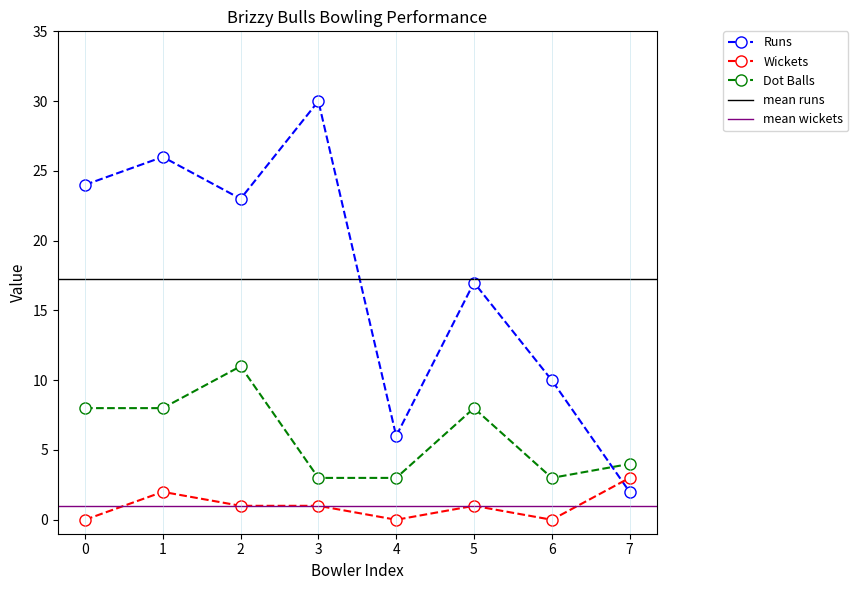

What is the value of the Runs point at the 5th from the left?

6